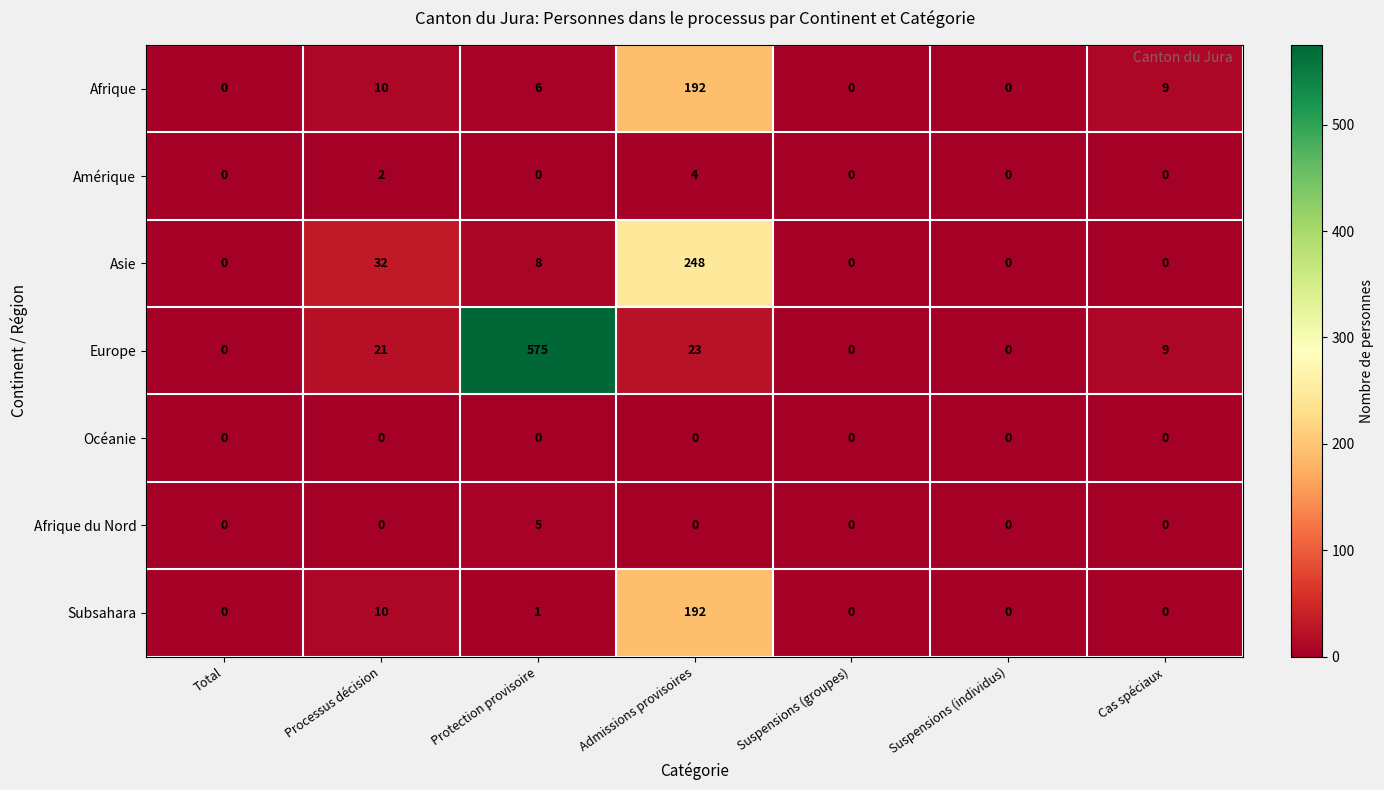

What is the total value across all series at Cas spéciaux?

18